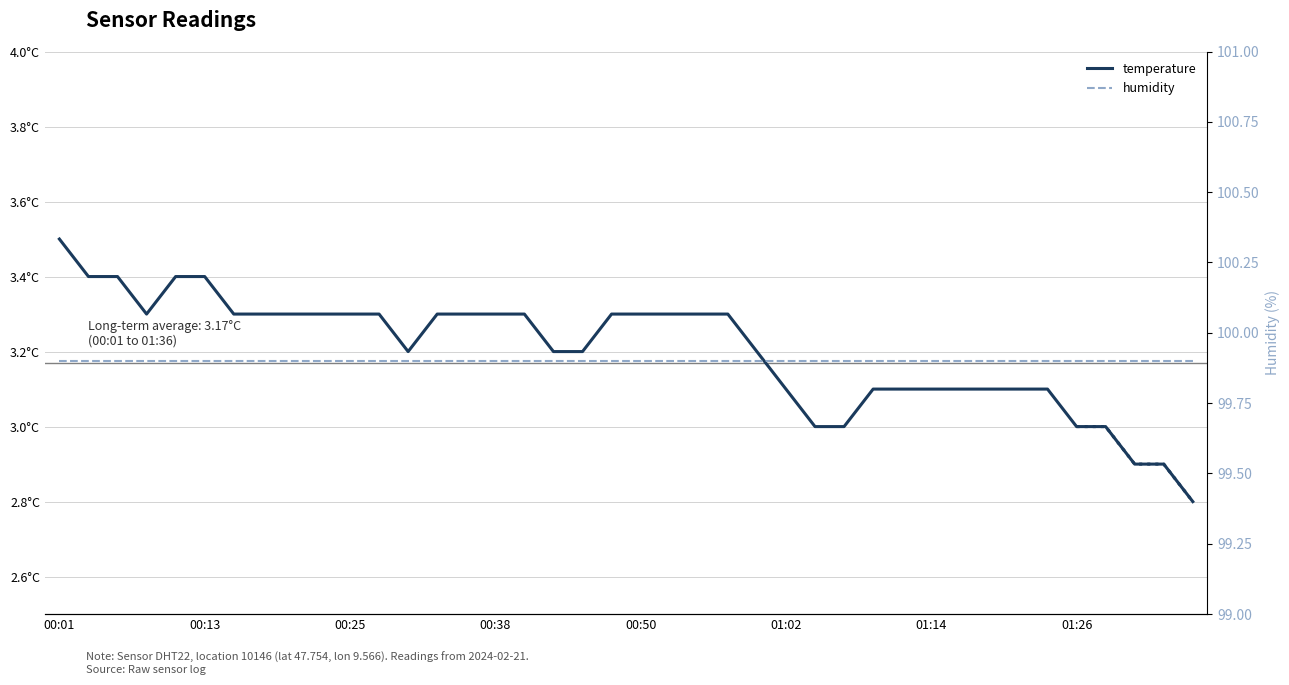

At 12, list the series in order from largest to smallest.

humidity, temperature